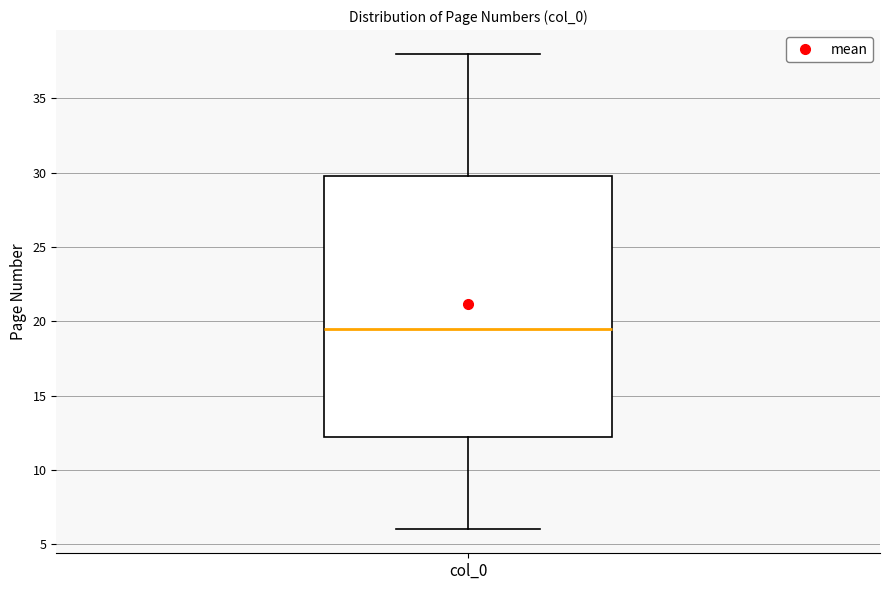

Read this box plot against the y-axis: the position of the median line, the range covered by the box, and the ends of both whiskers. The values are not printed on the chart, so give them approximately, as read against the axis.

median 19.5, box 12.5 to 30.0, whiskers 6.0 to 38.0